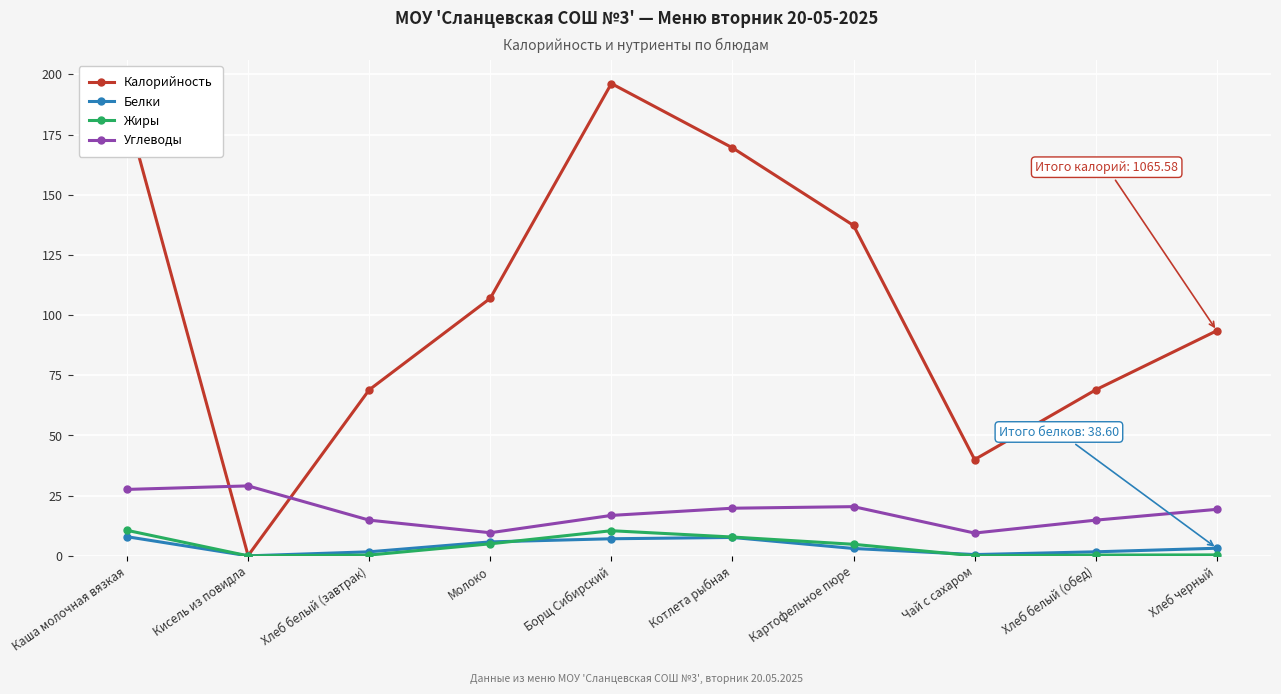

What is the sum of all Углеводы values?

181.7